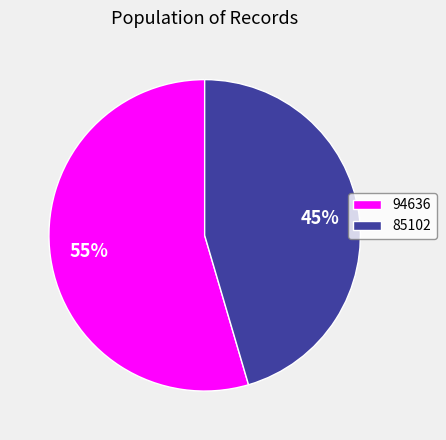

The 94636 slice represents 66% of the pie. True or false?

False